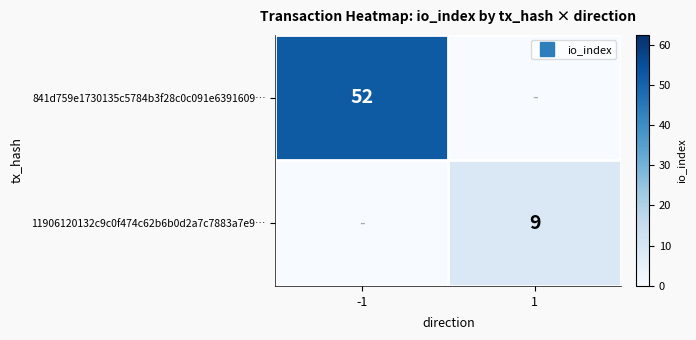

What is the difference between the highest and lowest values at -1?

52